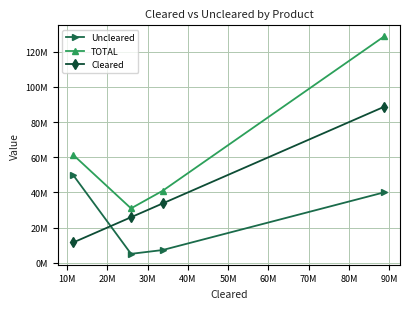

What is the highest value of the Cleared series?

88822609